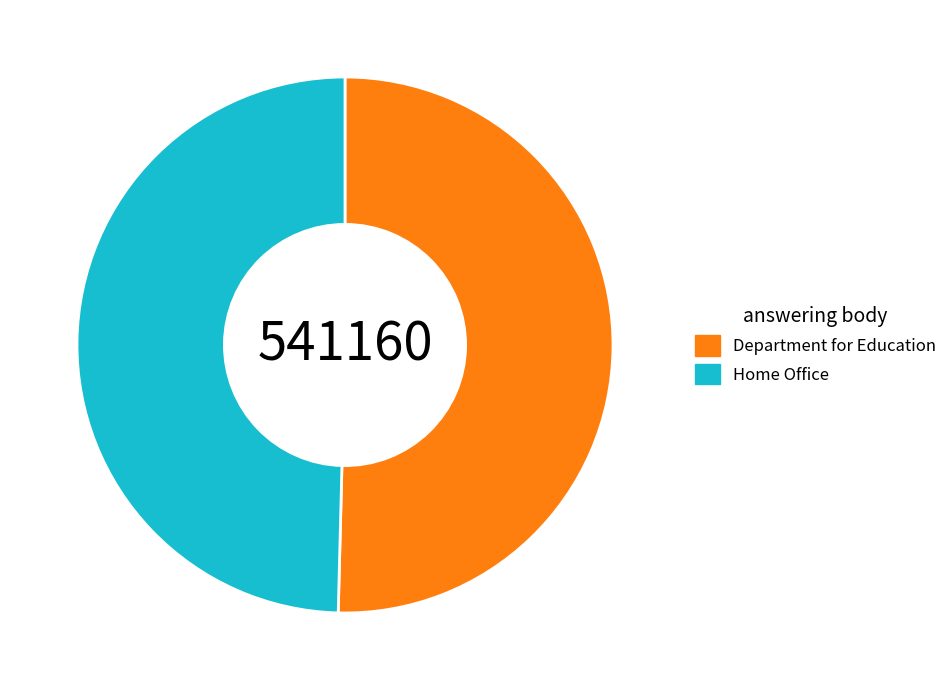

Between Department for Education and Home Office, which is larger?

Department for Education